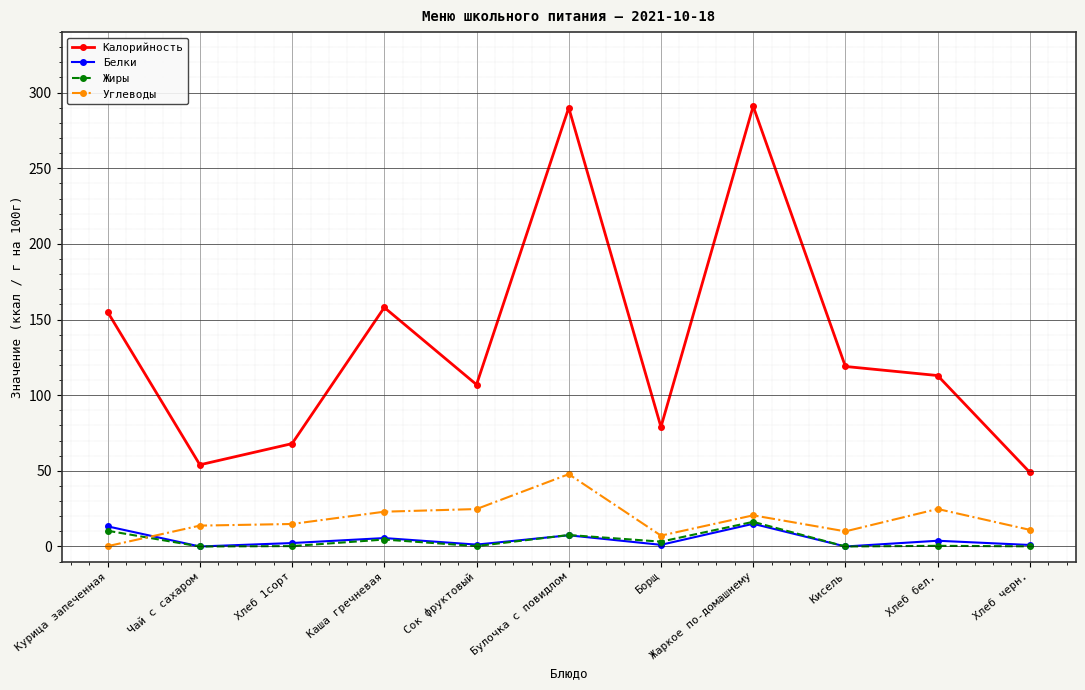

Where is the first local minimum for Калорийность?

Чай с сахаром